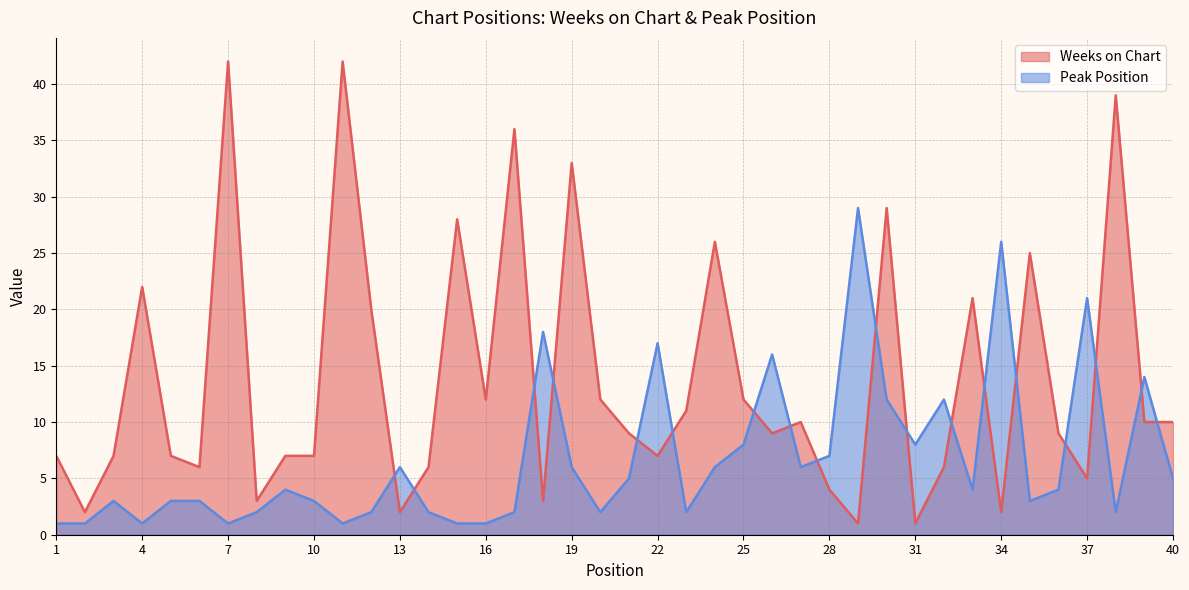

Rank the series by their maximum value, from highest to lowest.

Weeks on Chart, Peak Position